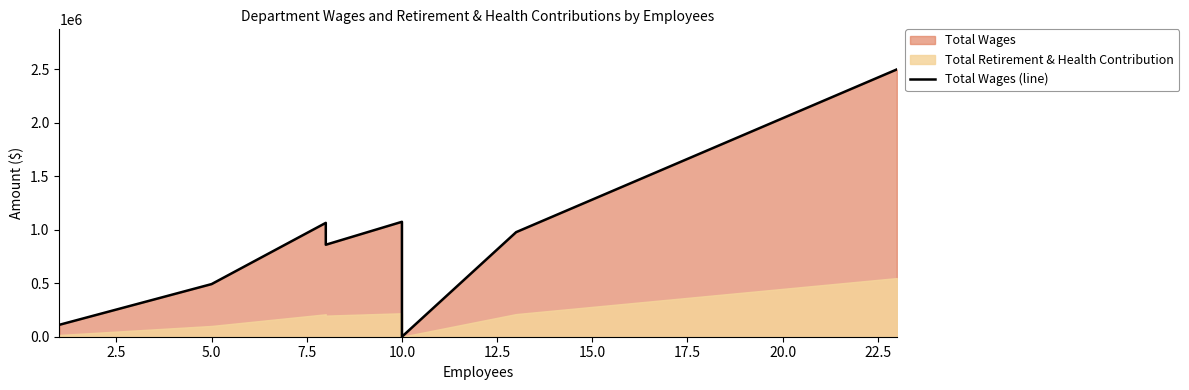

What is the average value?

884850